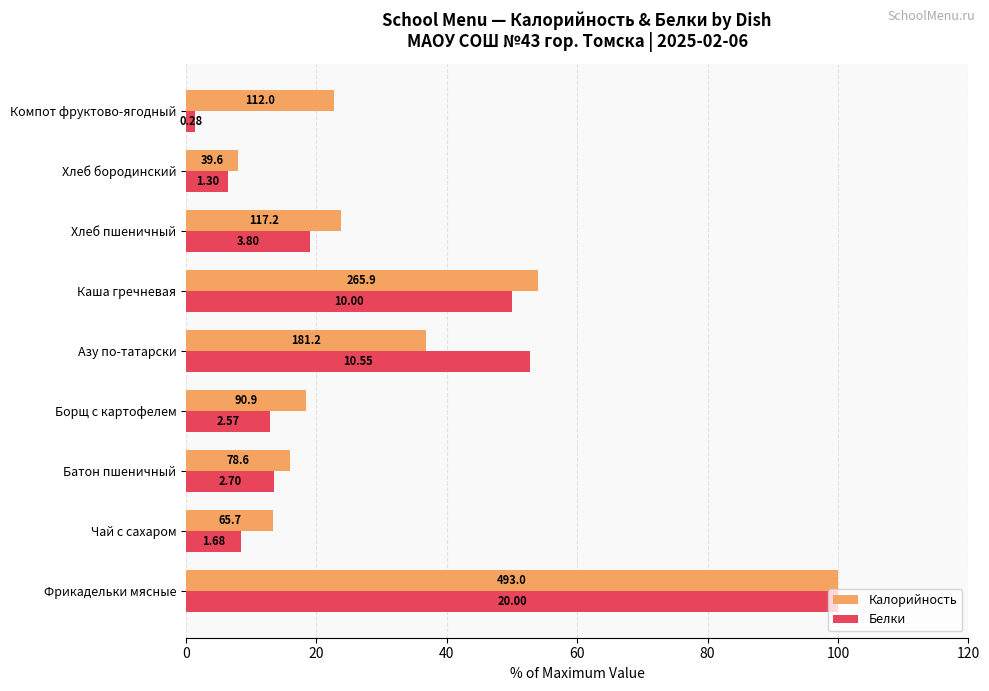

What is the lowest value of the Калорийность series?

8.0